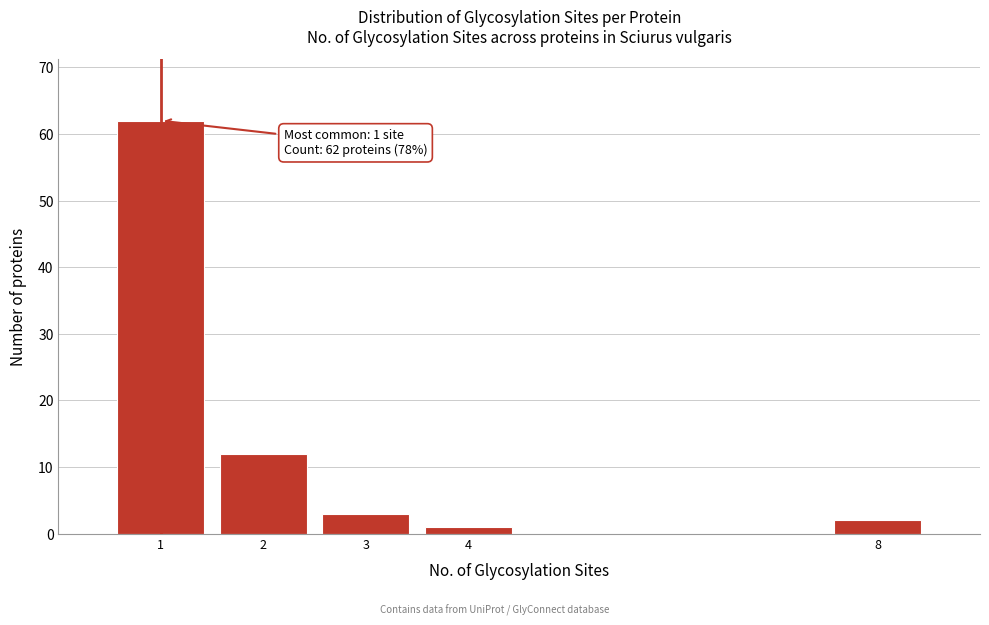

Reading left to right, transcribe all the data shown in this chart.

62	12	3	1	2